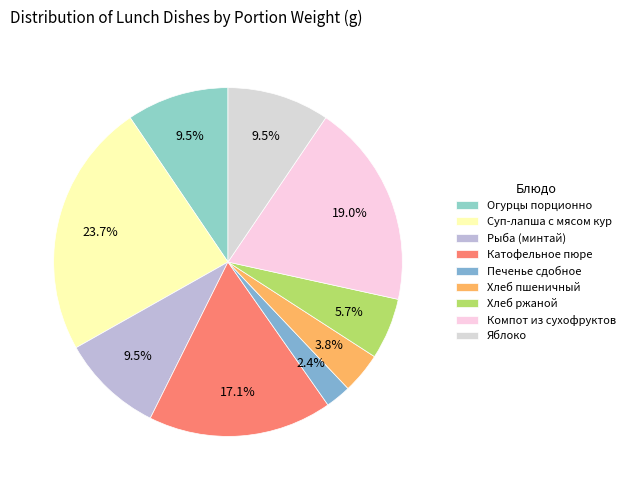

Count the number of slices in the pie.

9